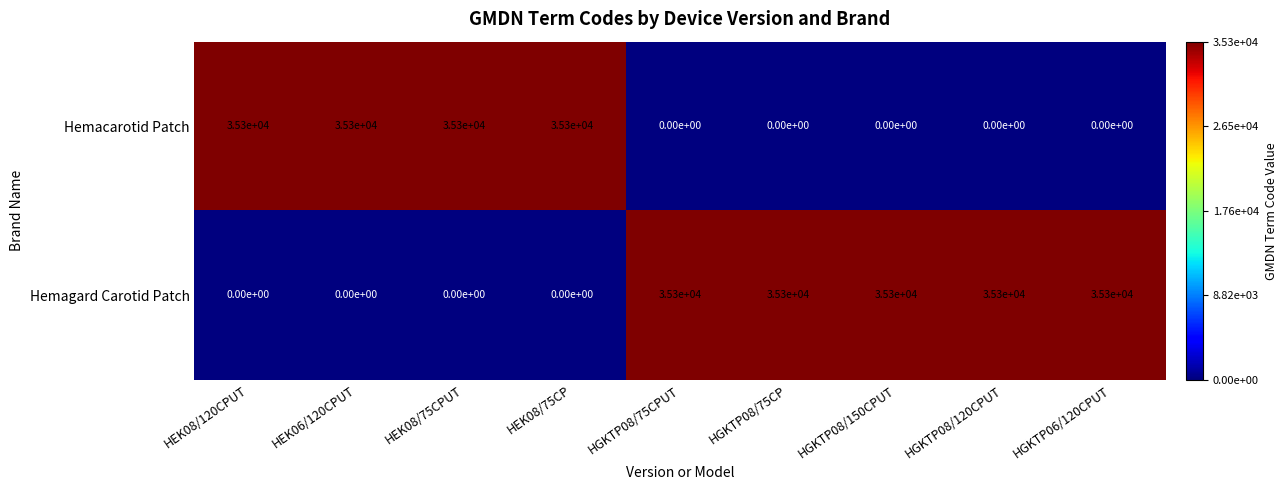

What is the sum of all Hemacarotid Patch values?

141200